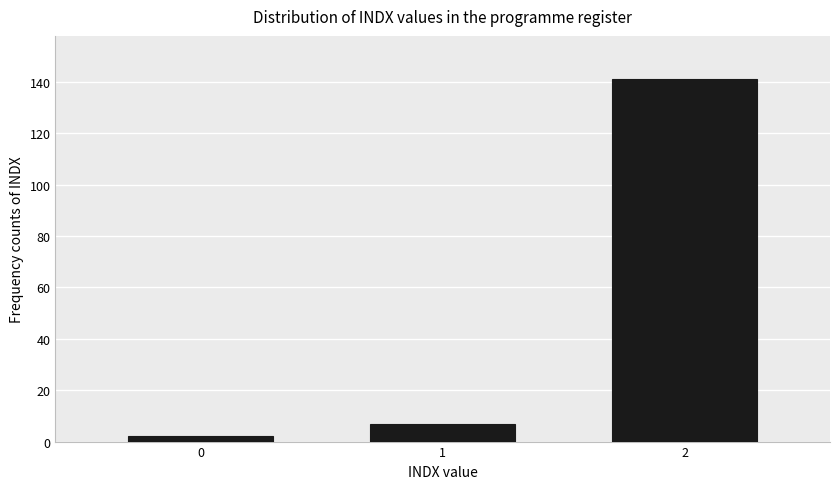

Reading left to right, transcribe all the data shown in this chart.

2	7	141